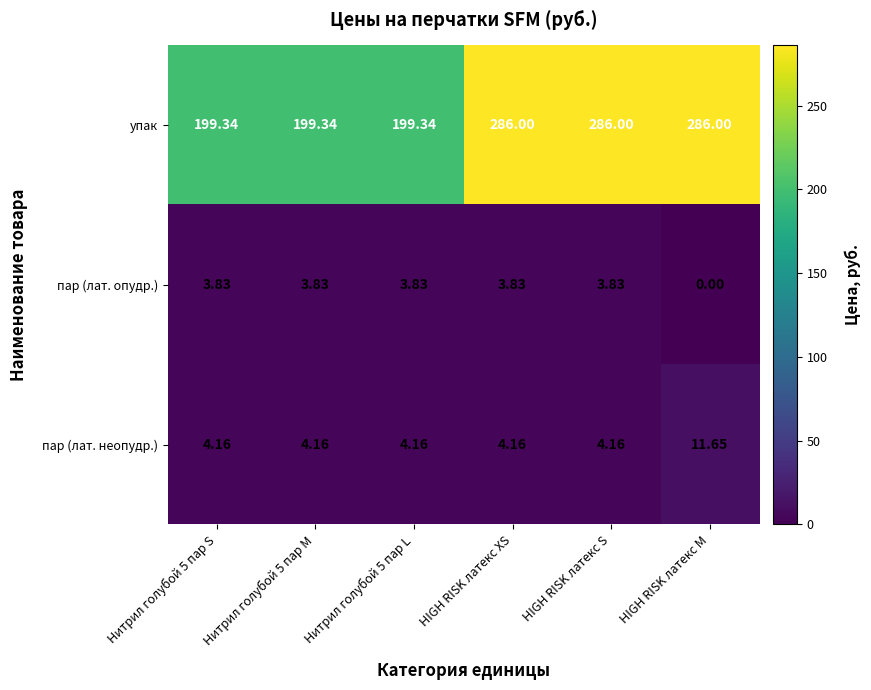

Which series has the largest range (max minus min)?

упак